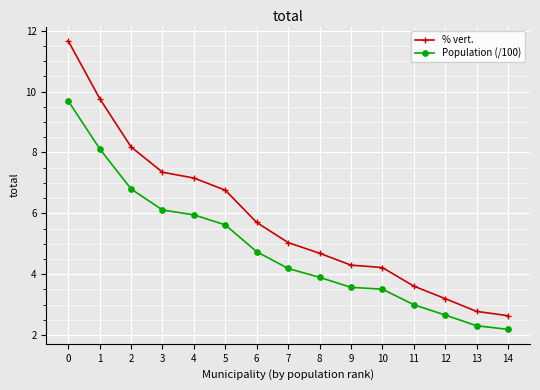

What is the value of the % vert. point at the 2nd from the left?

9.8